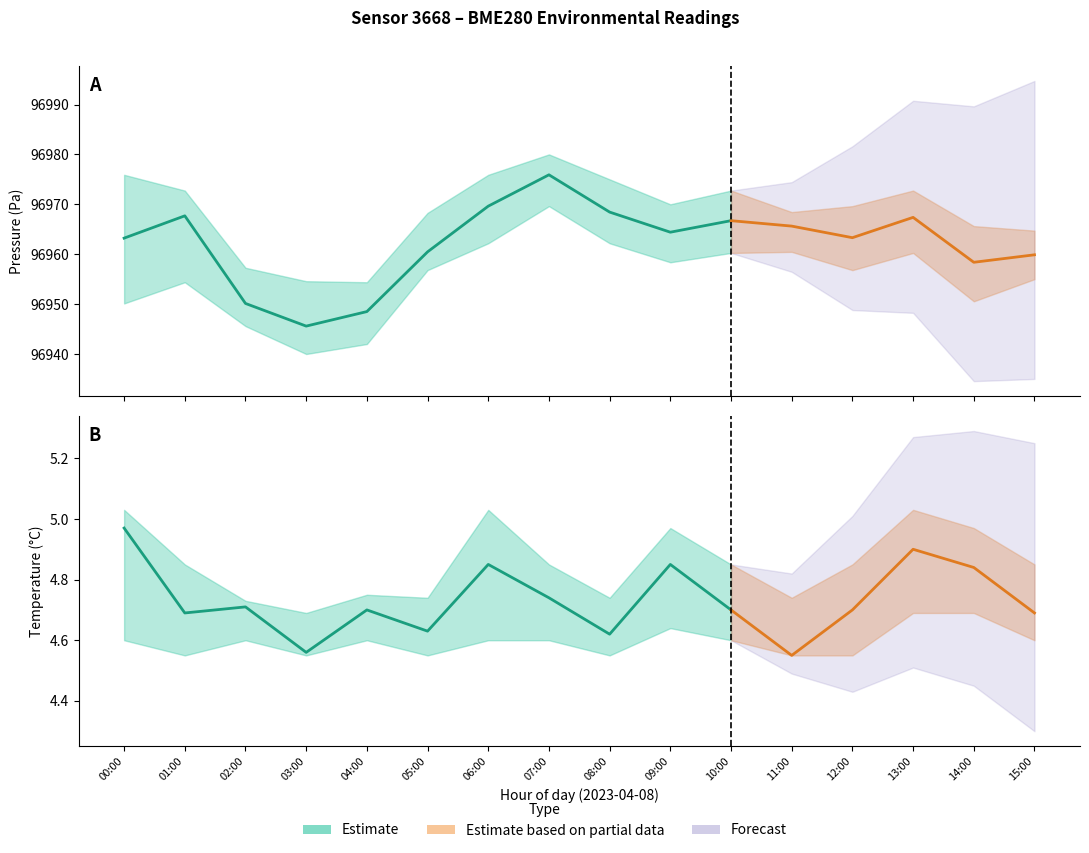

True or false: pressure_lower and pressure_upper cross at least once.

False